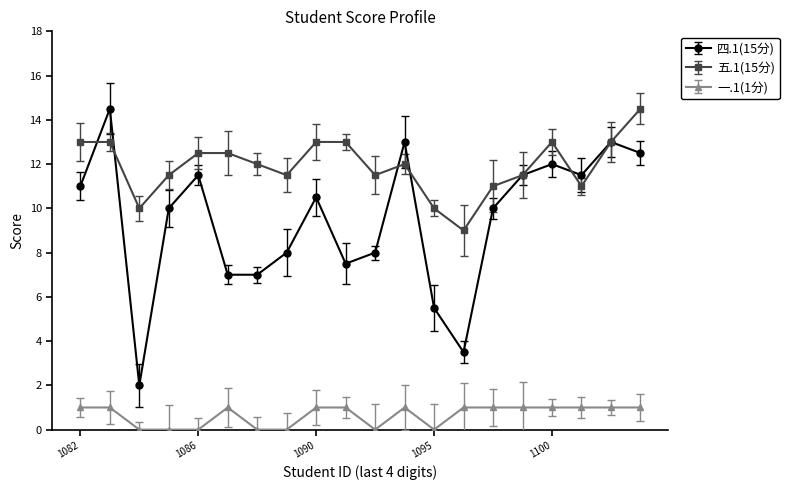

How many 一.1(1分) values are between 0 and 1?

20